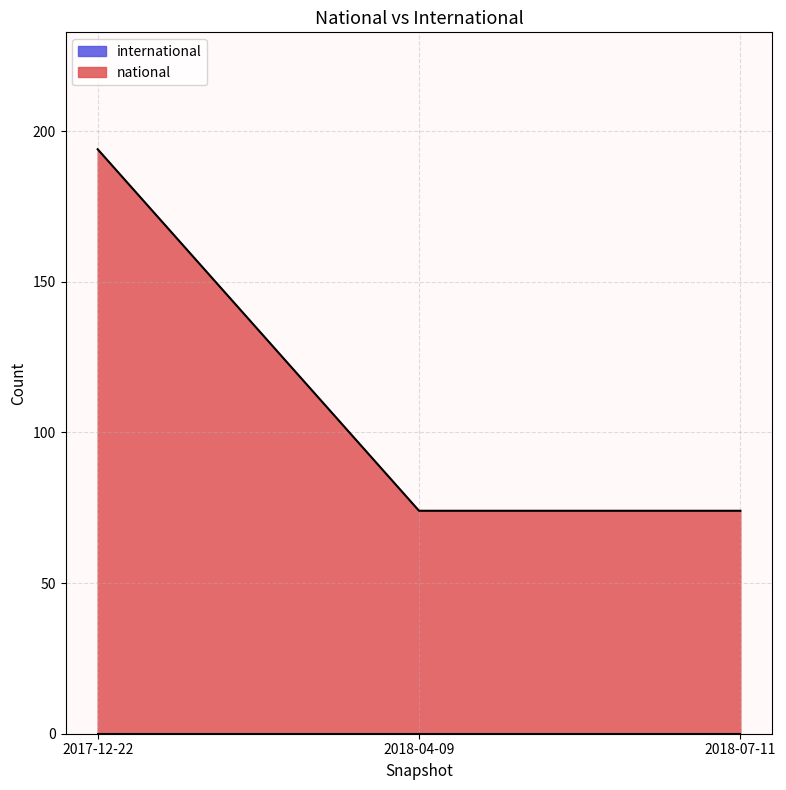

The value at 2018-07-11 is 125. True or false?

False